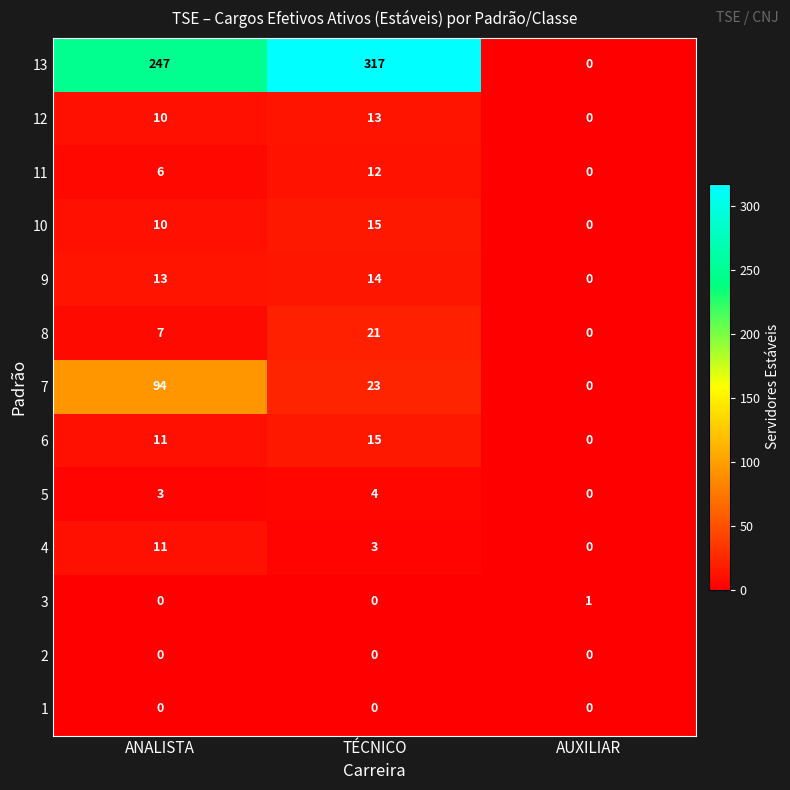

List the labels in order of 9 value, smallest first.

AUXILIAR, ANALISTA, TÉCNICO